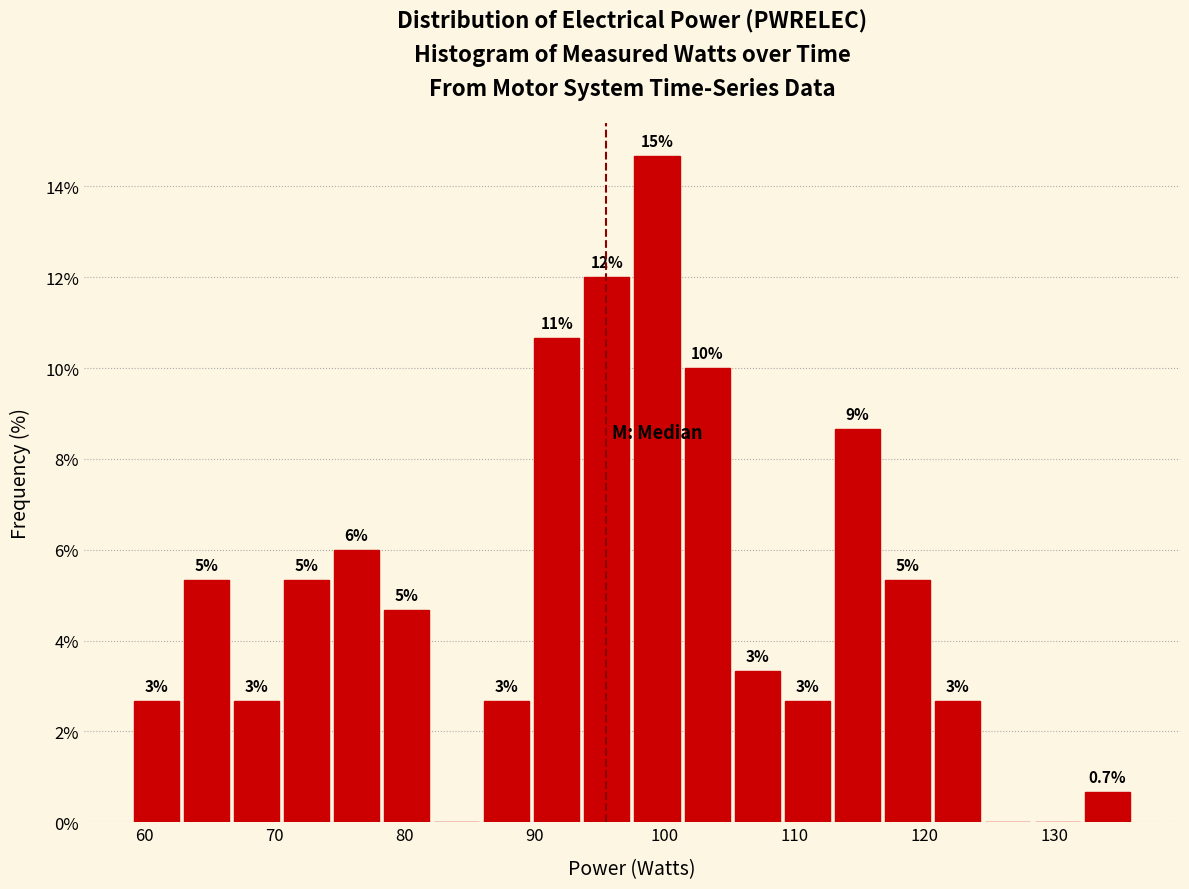

Around what value on the x-axis is the tallest bar? Give the approximate position of its centre, as read against the axis.

99